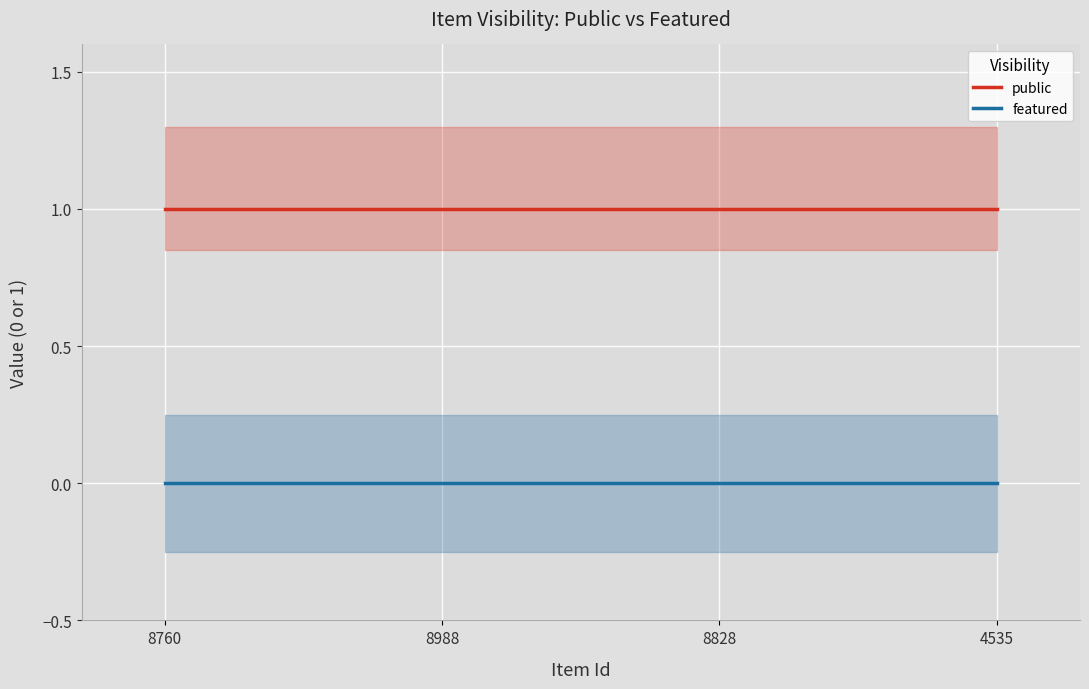

List the labels in order of public value, largest first.

8760, 8988, 8828, 4535